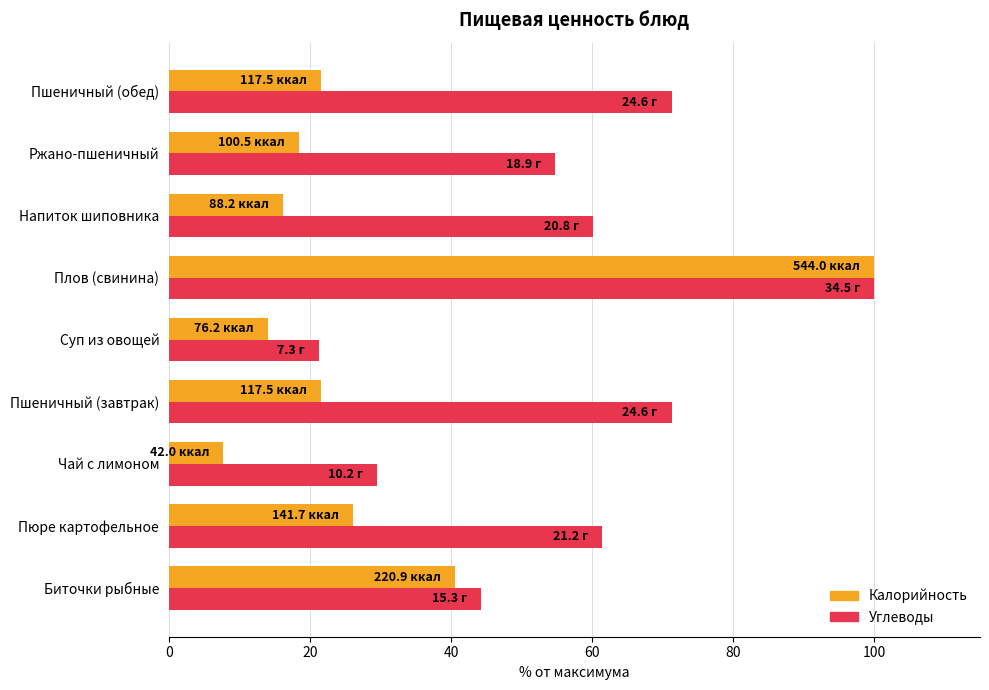

Which series has the widest spread of values?

Калорийность